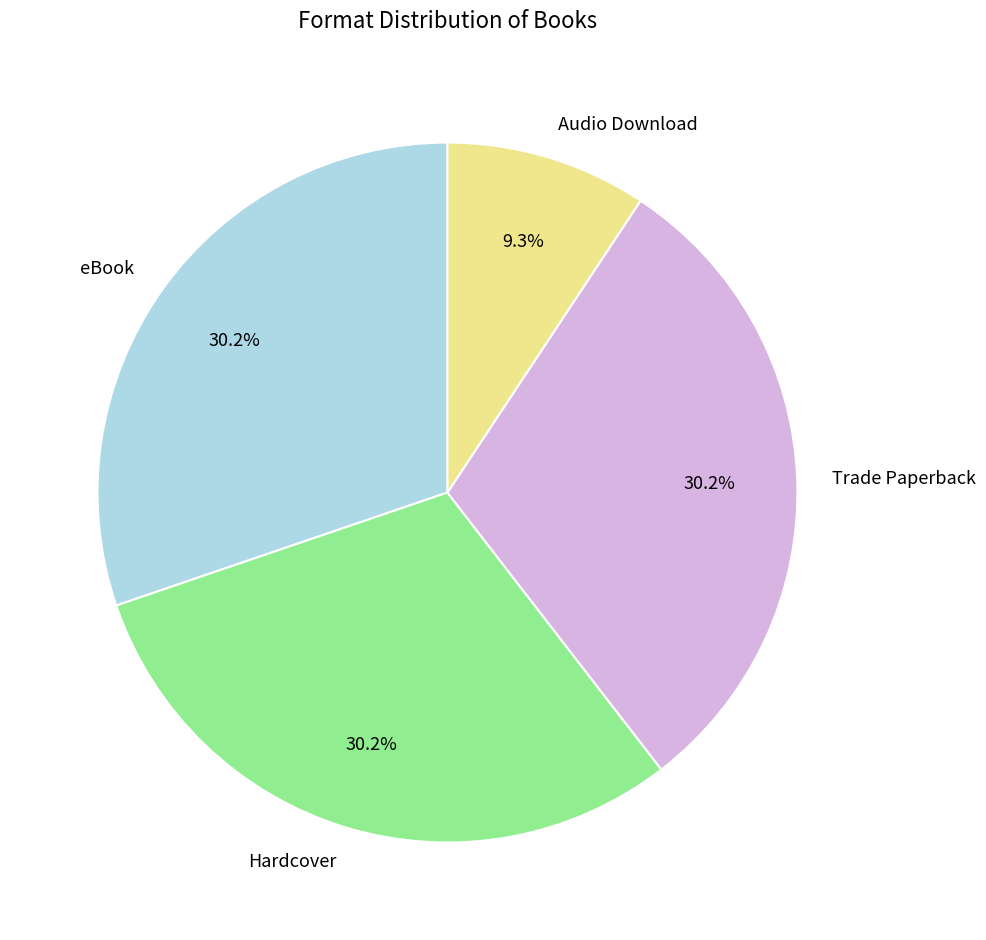

Which category has the smallest portion of the pie?

Audio Download